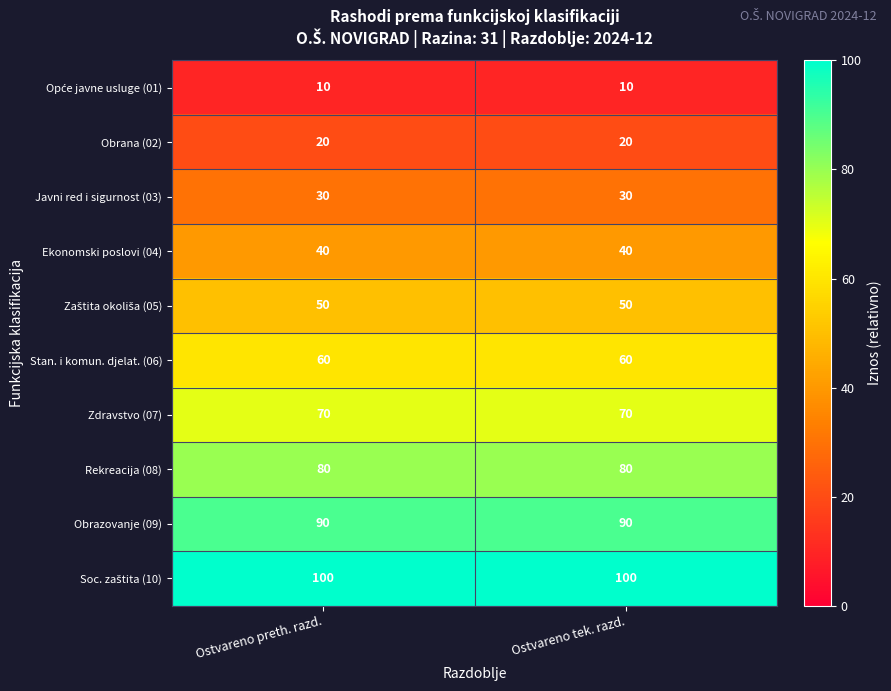

What is the approximate value of Obrazovanje (09) at Ostvareno tek. razd.?

90